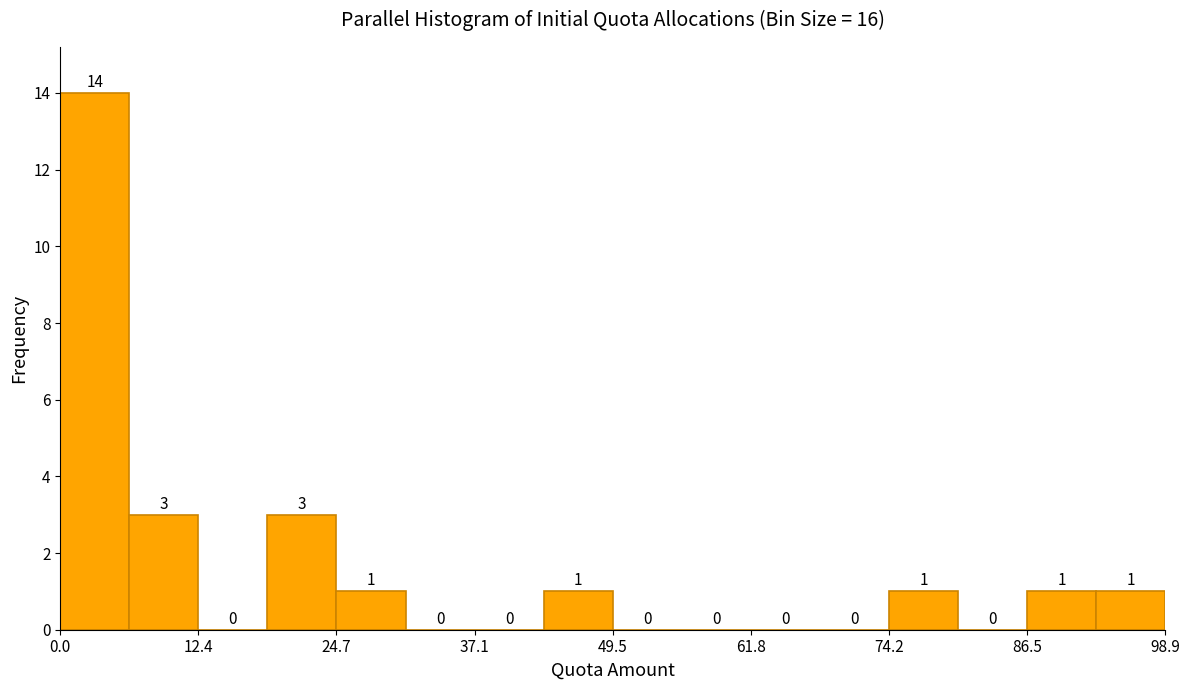

Read against the x-axis, roughly where is the centre of the tallest bar?

4